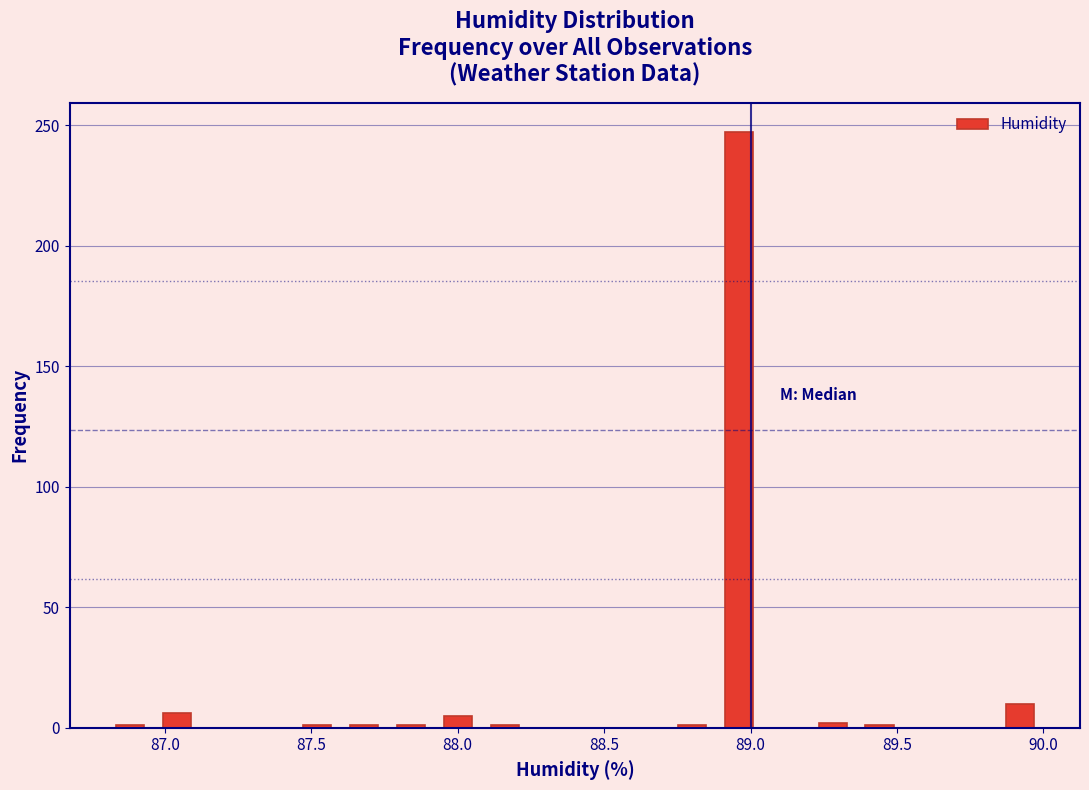

Around what value on the x-axis is the tallest bar? Give the approximate position of its centre, as read against the axis.

88.95